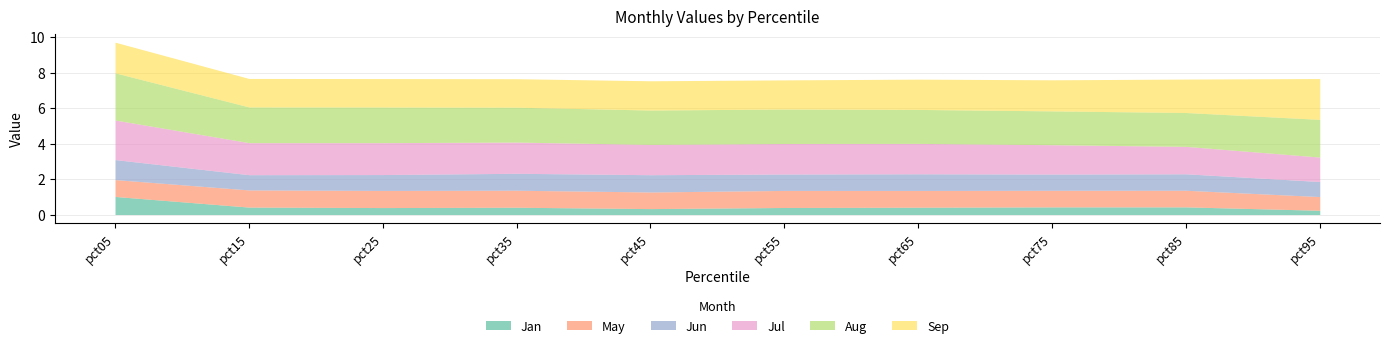

Which series has the largest range (max minus min)?

Jul